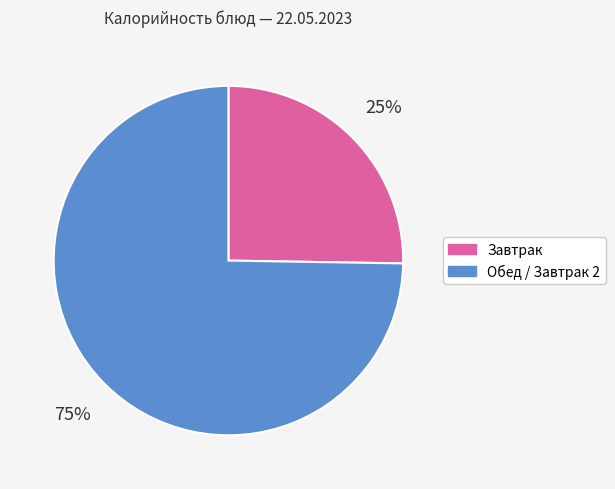

Is there a majority slice in this chart?

Yes